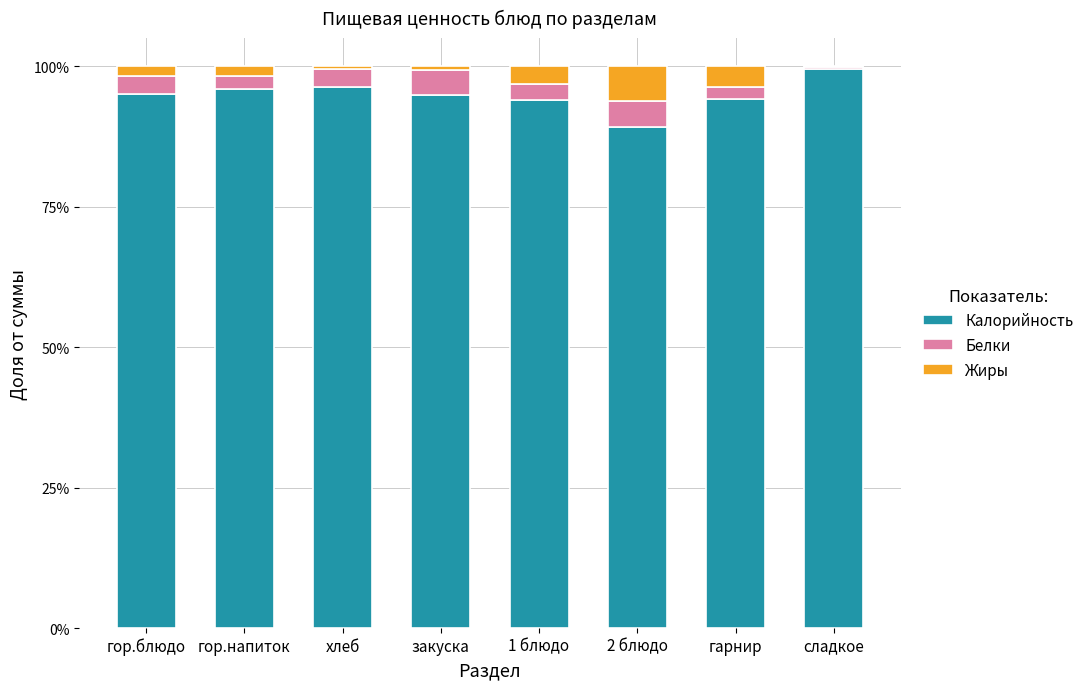

What are all the series names shown in the legend?

Калорийность, Белки, Жиры